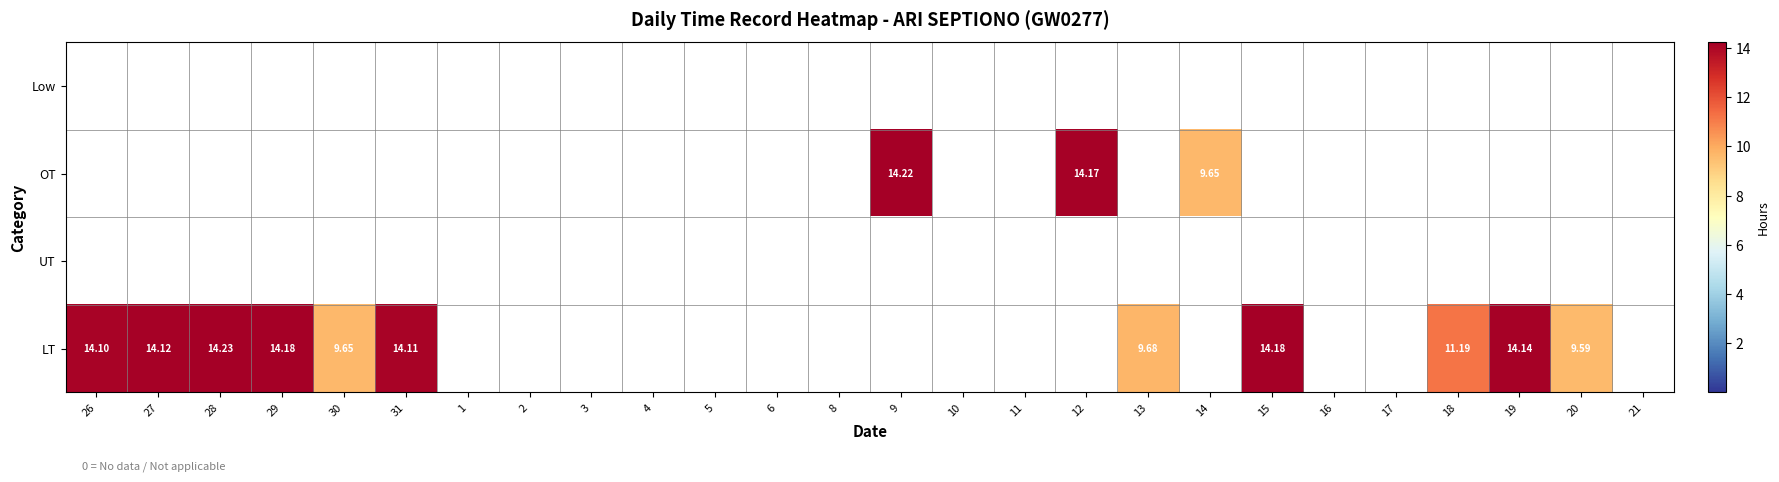

Count the number of data series in this chart.

4